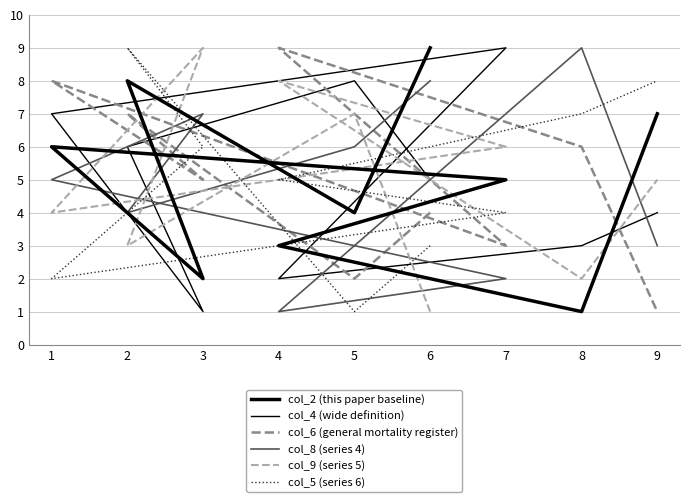

Does the chart have visible grid lines?

Yes